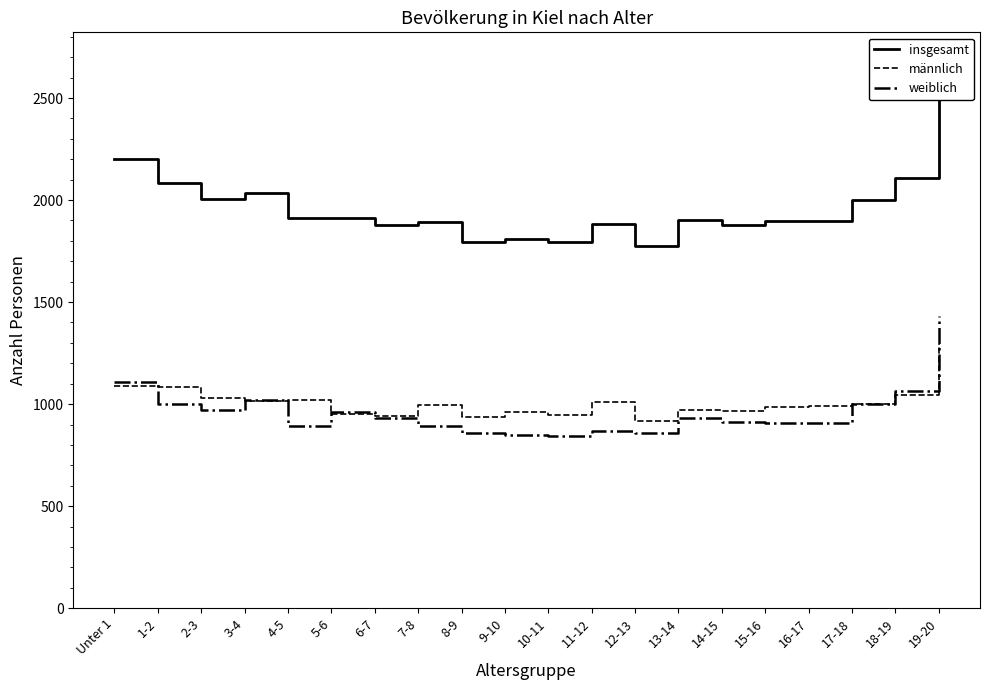

Is this an area chart (filled region under the line)?

No